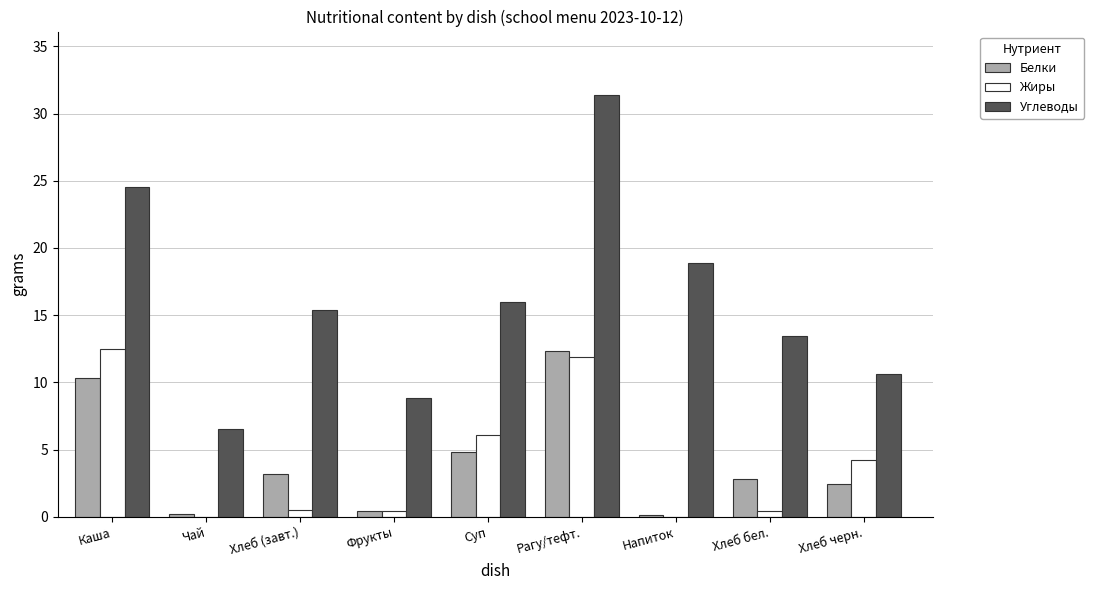

The Жиры series shows 6.7 at Хлеб черн.. True or false?

False